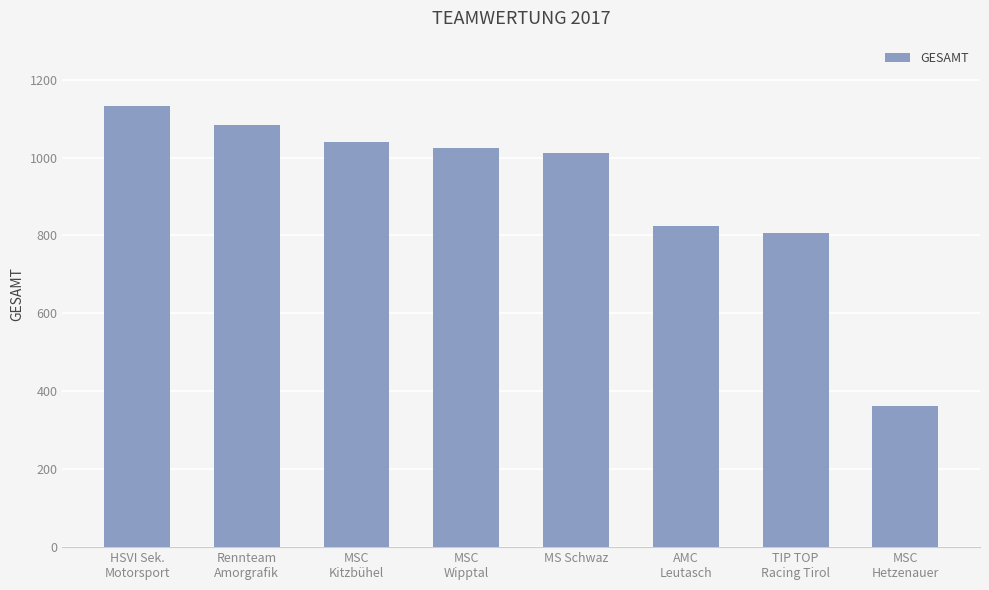

Where is the data nearest to the value 746?

TIP TOP
Racing Tirol